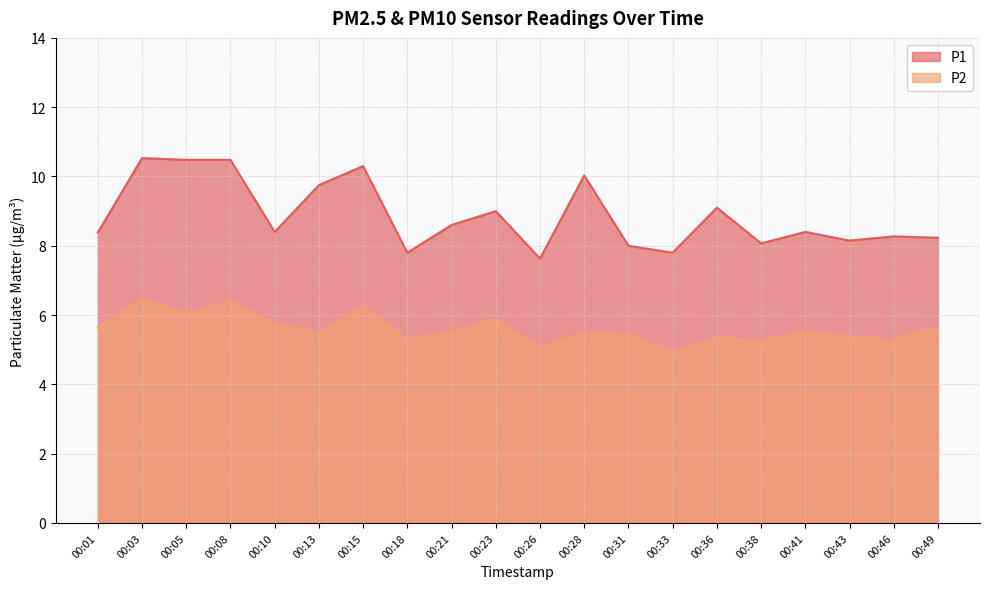

True or false: P1 and P2 cross at least once.

False